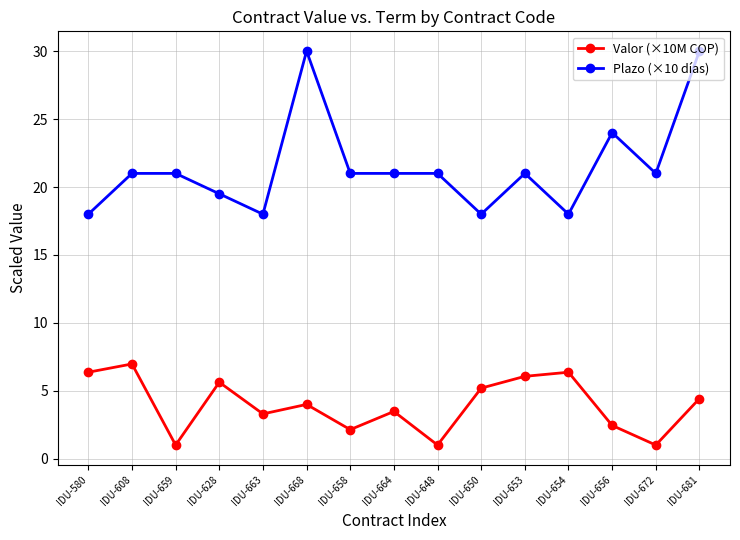

At which label is Valor (×10M COP) closest to 4?

IDU-668